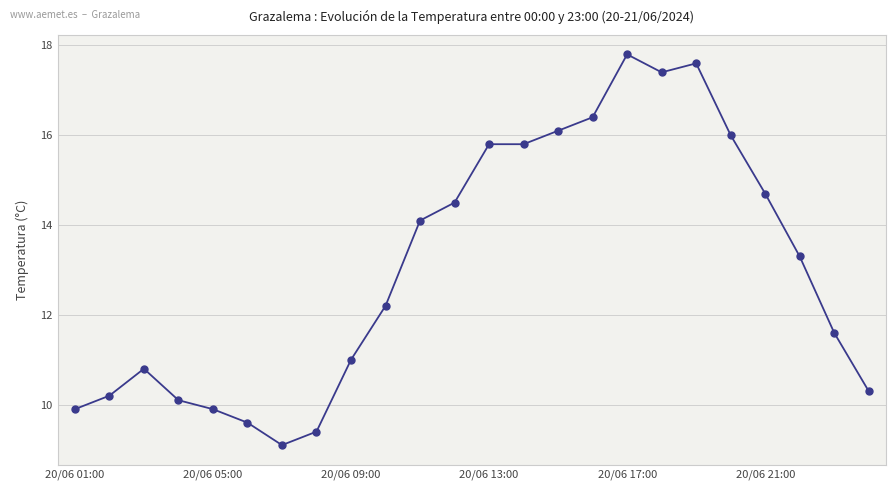

What is the minimum value shown in the chart?

9.1